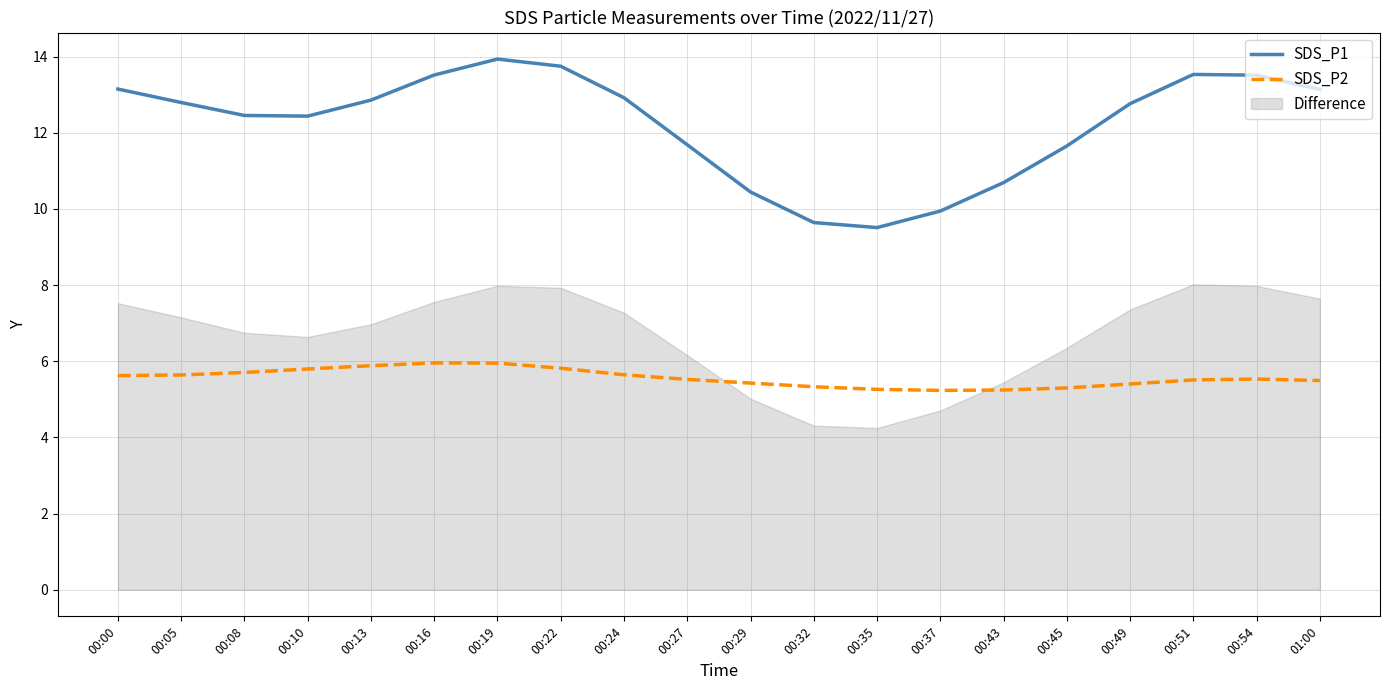

The value of SDS_P2 at 00:54 is 5.5. True or false?

True